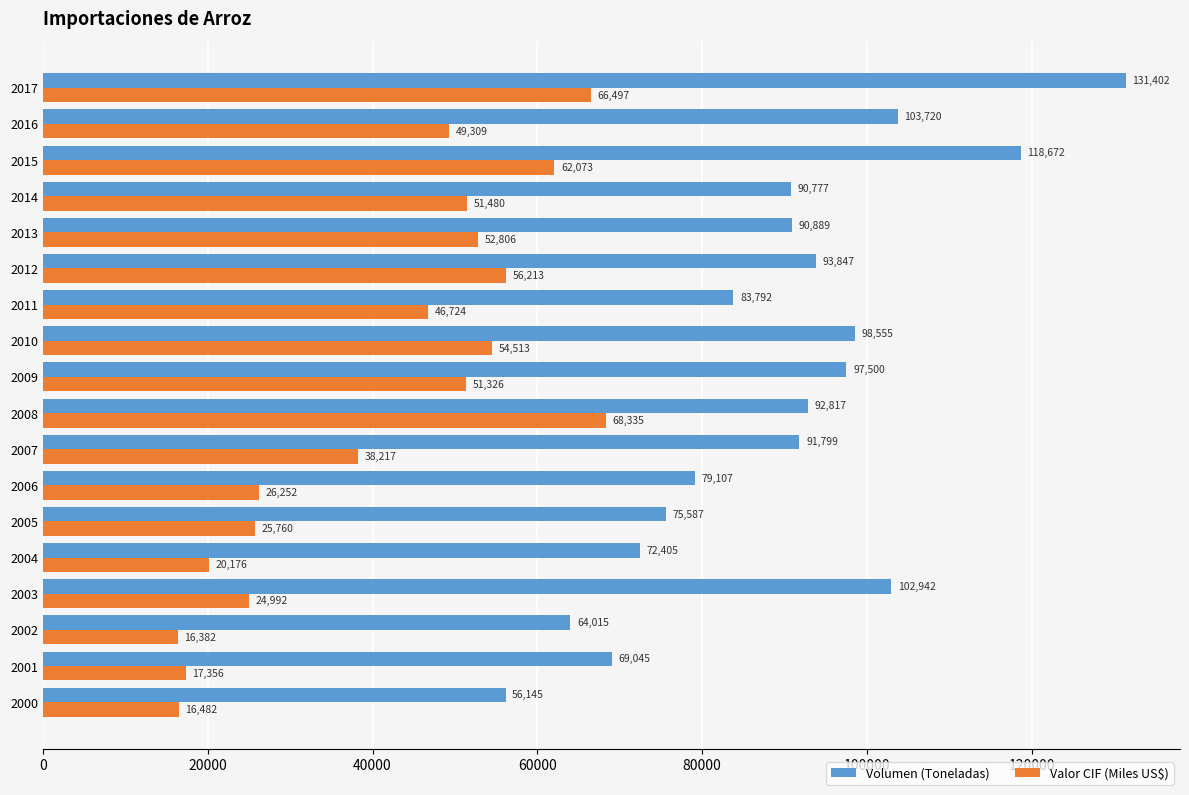

Between 2008 and 2017, which series saw the biggest shift?

Volumen (Toneladas)